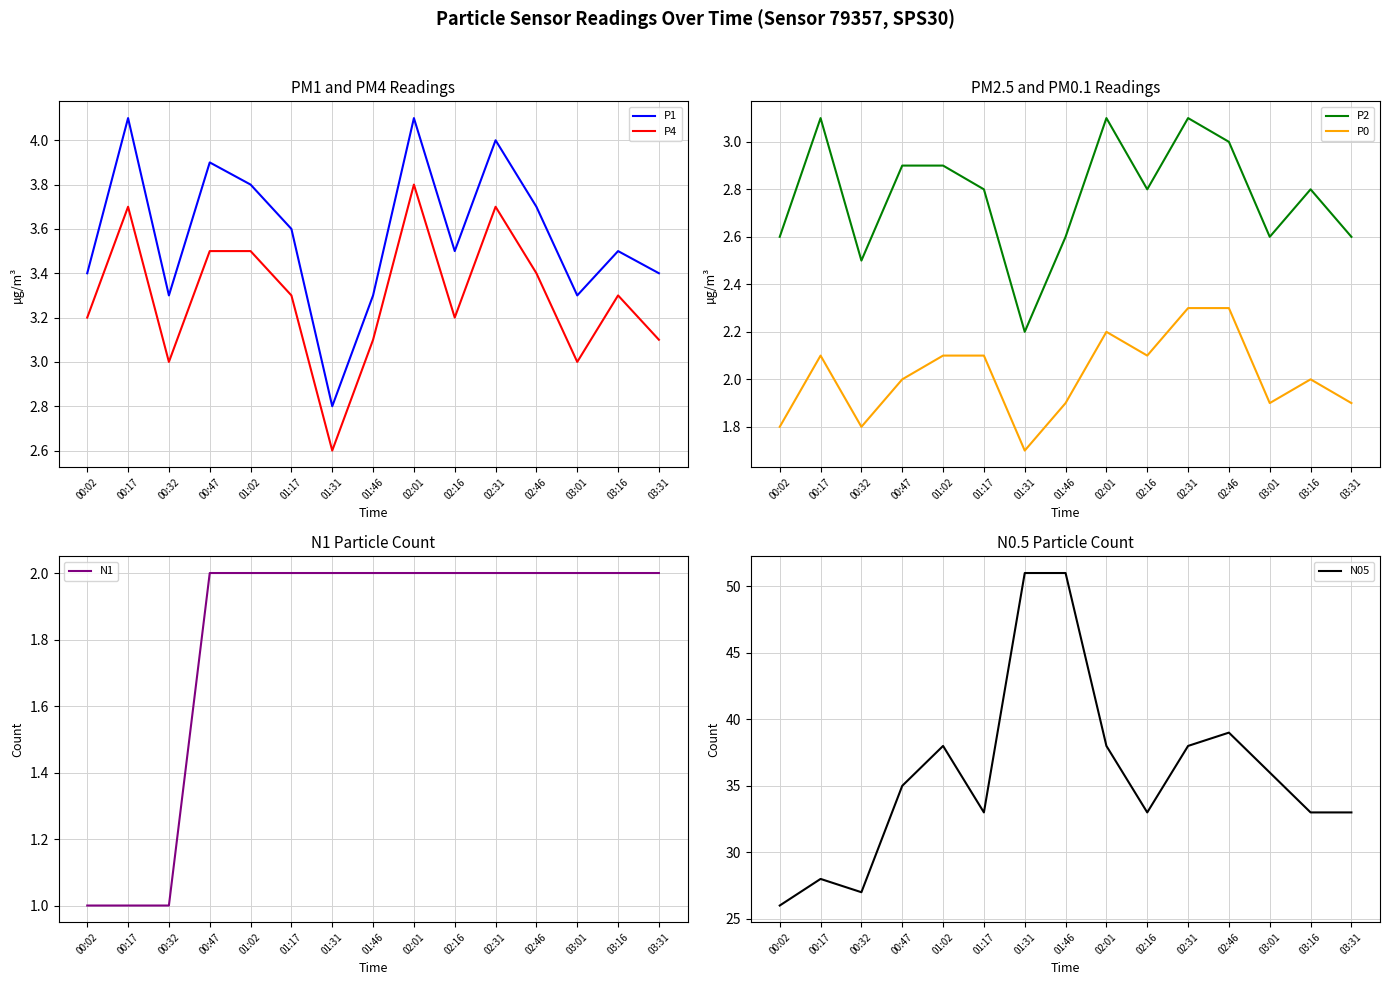

Does the chart display data point markers on the line(s)?

No